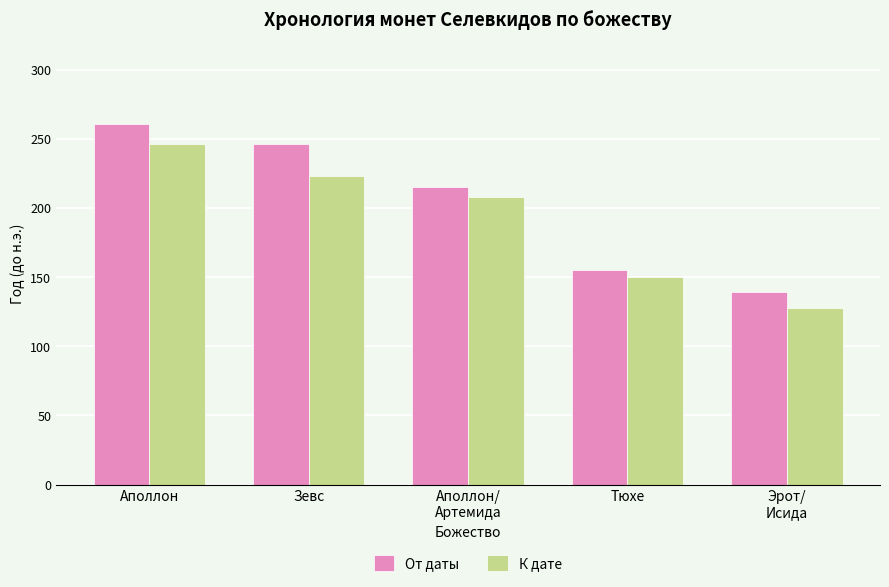

What is the difference between the maximum and minimum values in the К дате series?

118